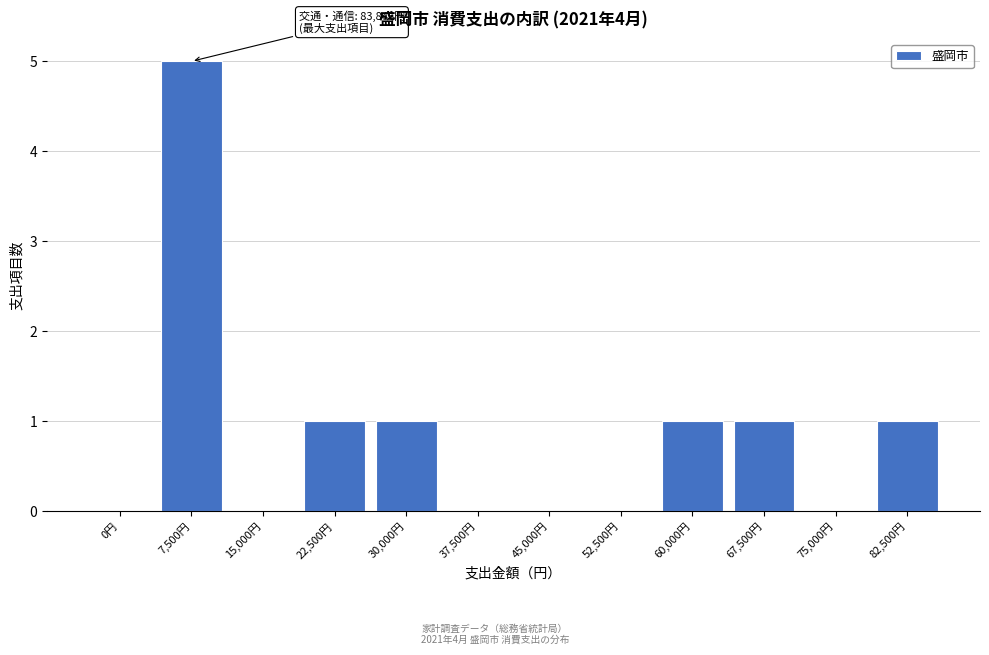

Reading right to left, list all the values displayed in this chart.

82,500円=1	75,000円=0	67,500円=1	60,000円=1	52,500円=0	45,000円=0	37,500円=0	30,000円=1	22,500円=1	15,000円=0	7,500円=5	0円=0